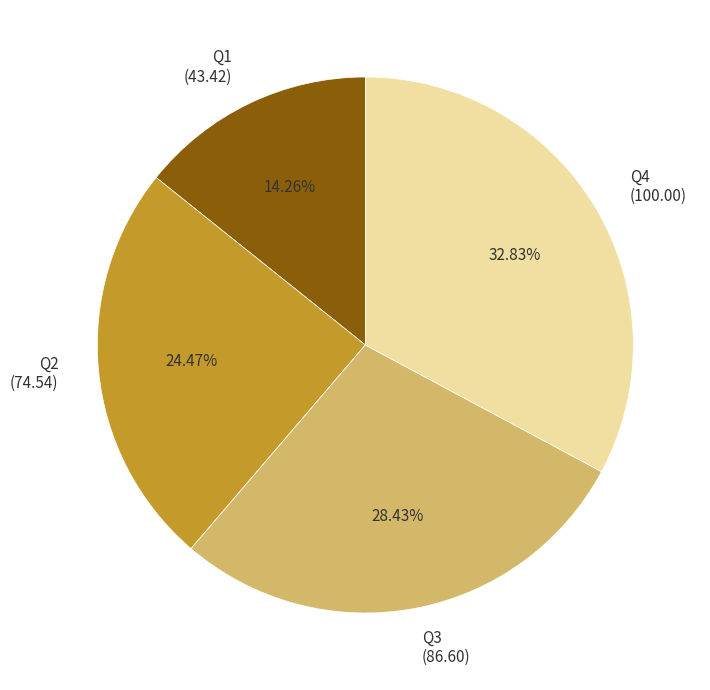

To the nearest percent, what portion does Q1 represent?

14%